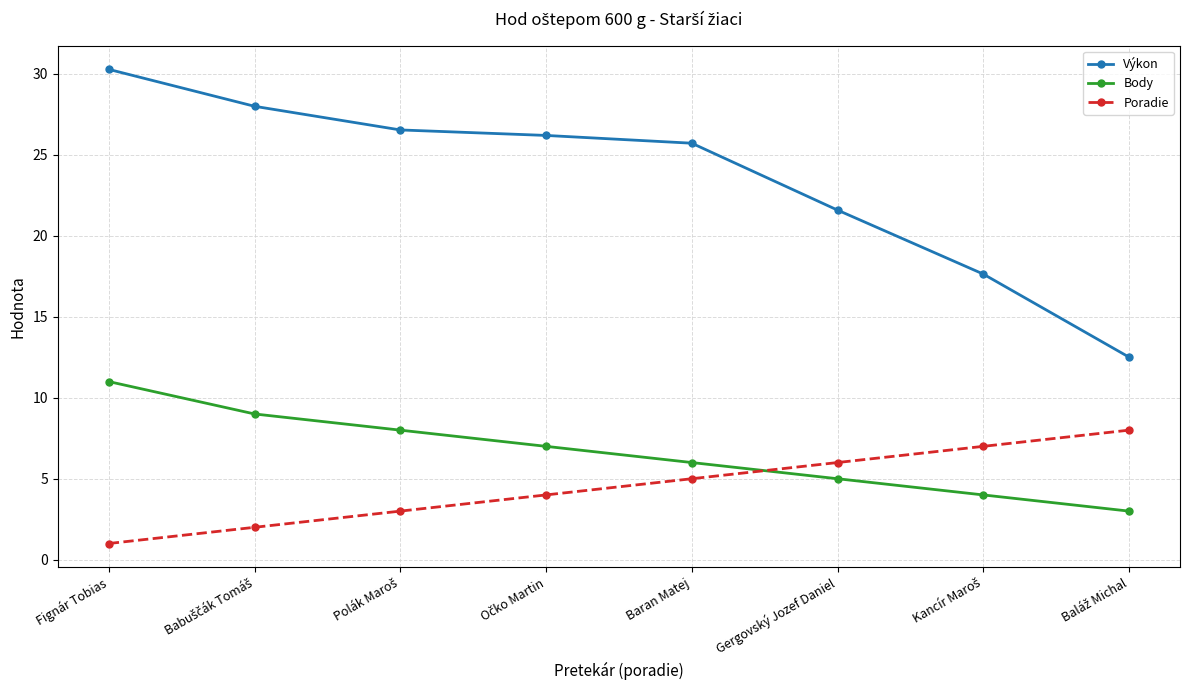

The value of Body at Baran Matej is 6.0. True or false?

True